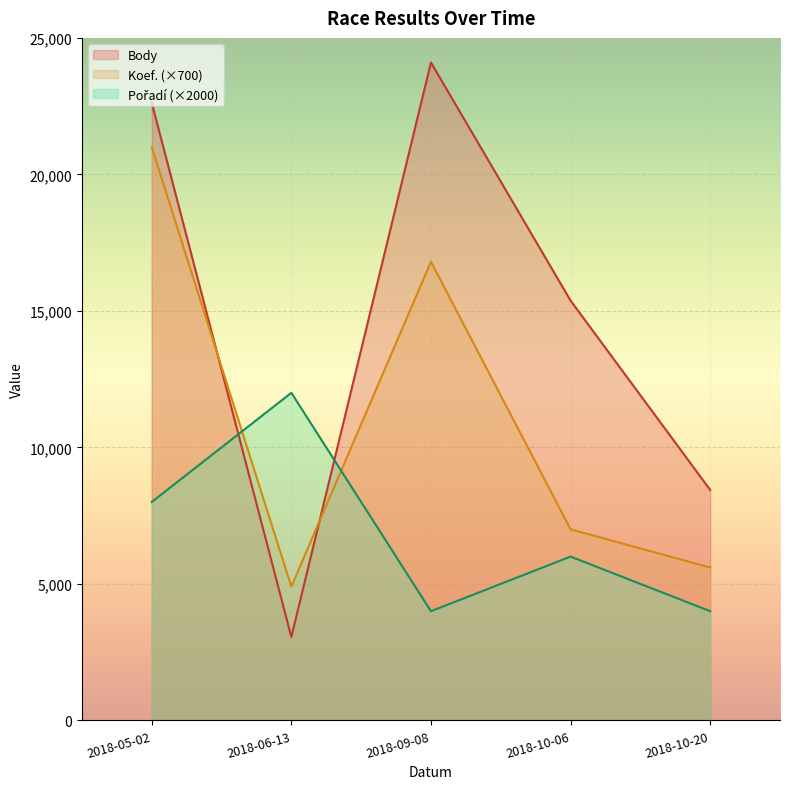

Rank the series at 2018-06-13 from highest to lowest value.

Pořadí, Koef., Body